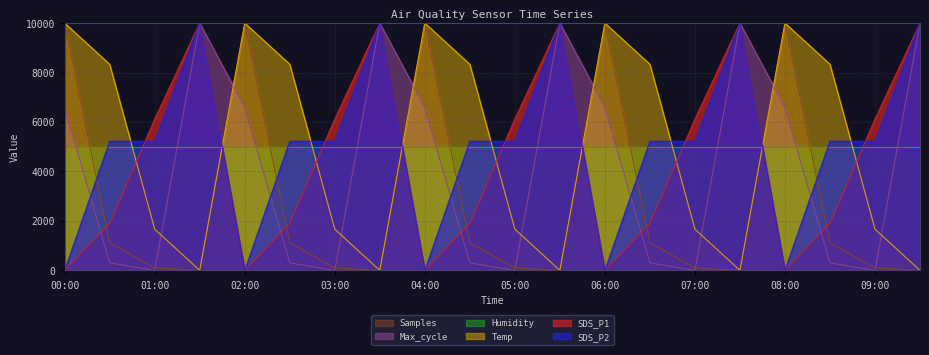

The value of Samples at 07:00 is 97.3. True or false?

True